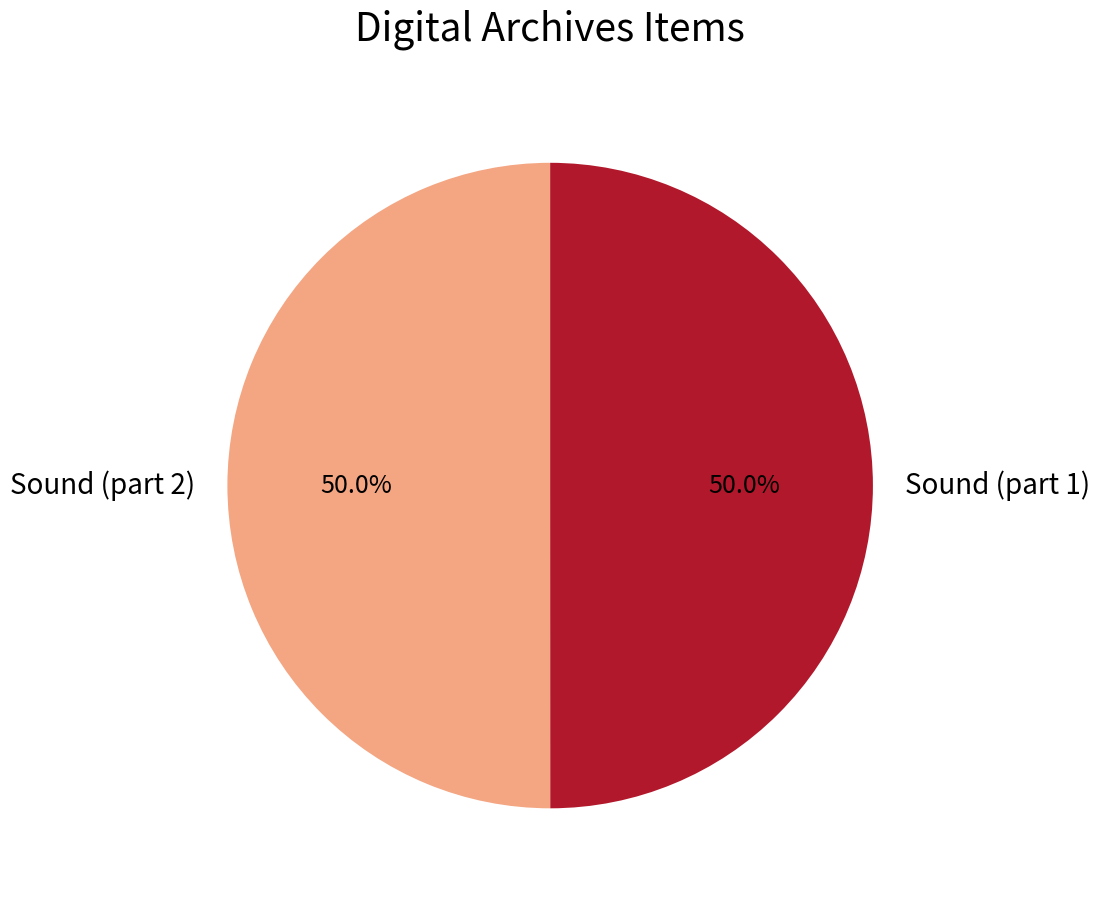

What is the ratio of the value at Sound (part 1) to the value at Sound (part 2)?

1.0